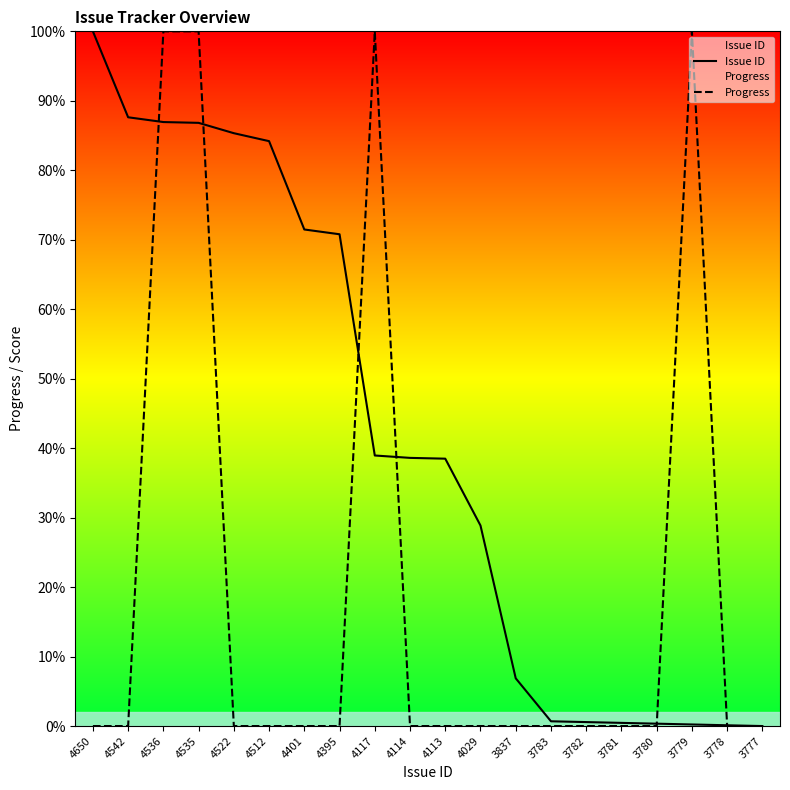

At which label does Issue ID first exceed 38?

4650